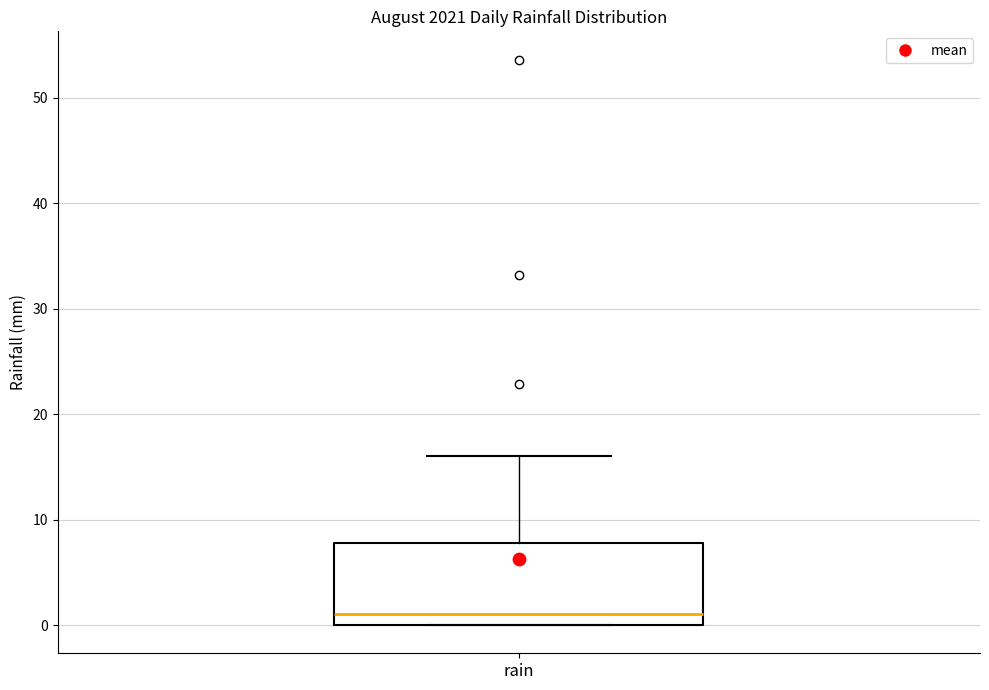

Where does the median line of the box for rain sit on the y-axis? The values are not printed on the chart, so give them approximately, as read against the axis.

1